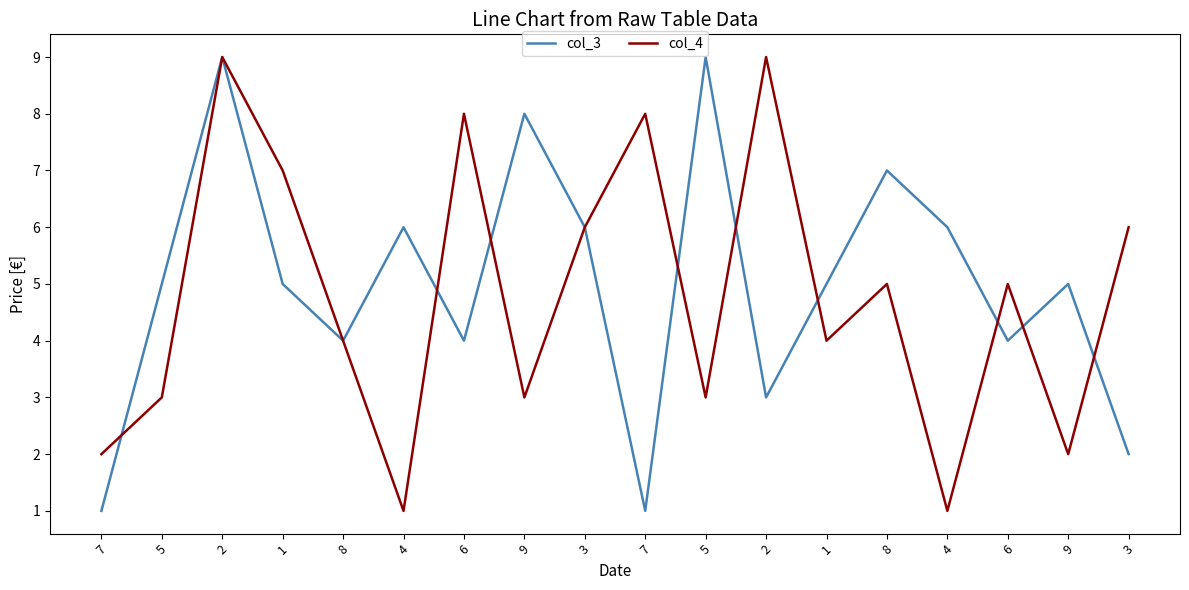

What is the value of the col_4 point at the 6th from the left?

1